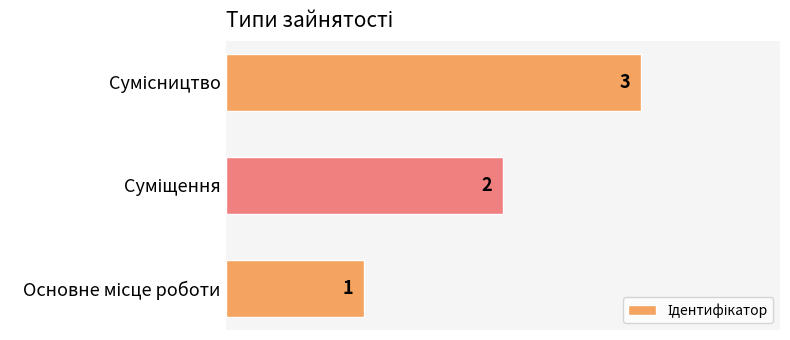

What is the average value?

2